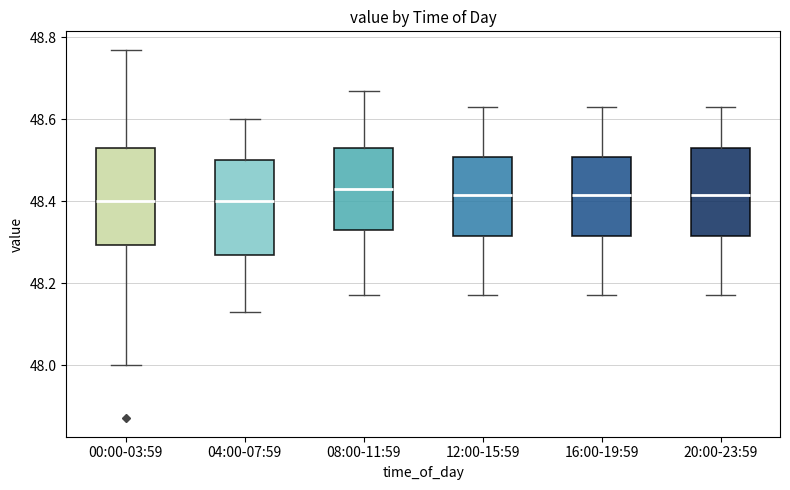

Reading left to right, transcribe this box plot: for each box, give where its median line is, the range the box spans, and where its two whiskers end, as read against the y-axis. The values are not printed on the chart, so give them approximately, as read against the axis.

00:00-03:59: median 48.40, box 48.30 to 48.54, whiskers 48.00 to 48.78
04:00-07:59: median 48.40, box 48.28 to 48.50, whiskers 48.14 to 48.60
08:00-11:59: median 48.44, box 48.34 to 48.54, whiskers 48.18 to 48.68
12:00-15:59: median 48.42, box 48.32 to 48.50, whiskers 48.18 to 48.64
16:00-19:59: median 48.42, box 48.32 to 48.50, whiskers 48.18 to 48.64
20:00-23:59: median 48.42, box 48.32 to 48.54, whiskers 48.18 to 48.64